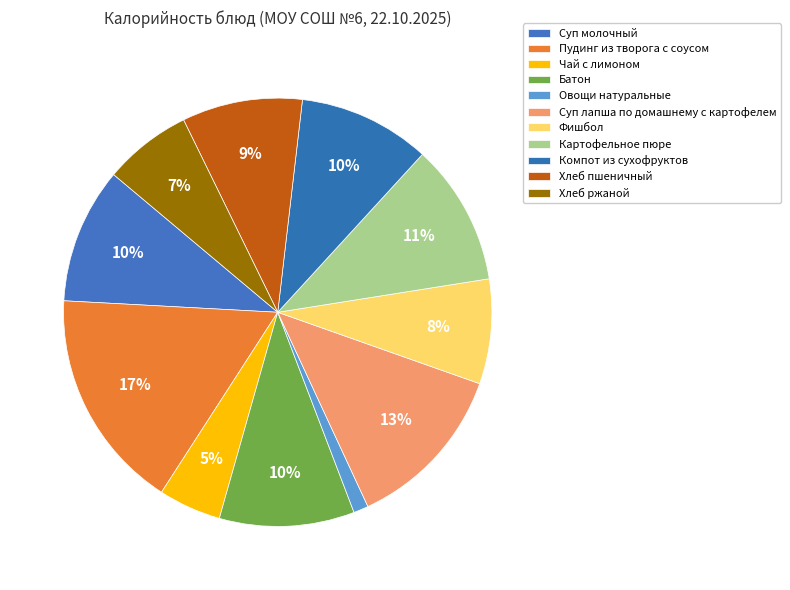

Is there a majority slice in this chart?

No